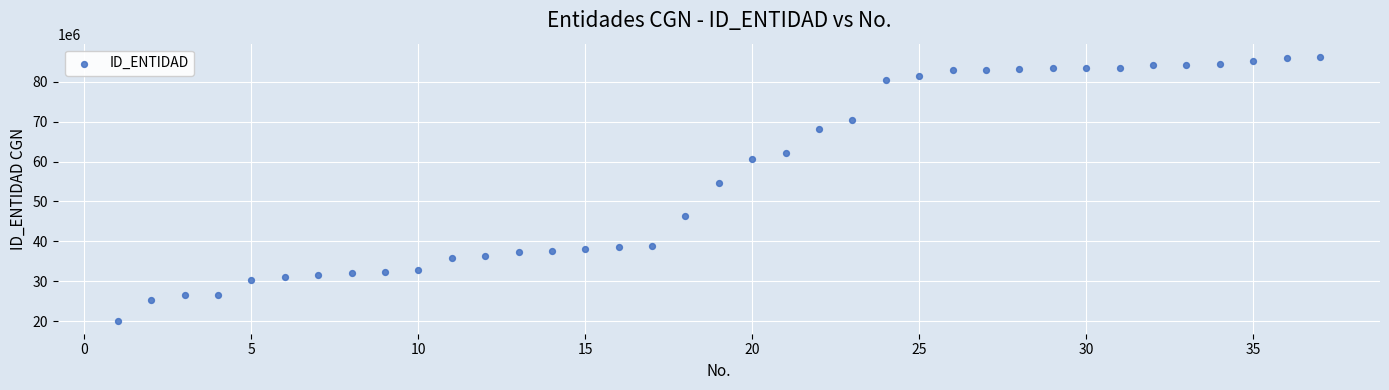

What is the range of X values (max minus min)?

36